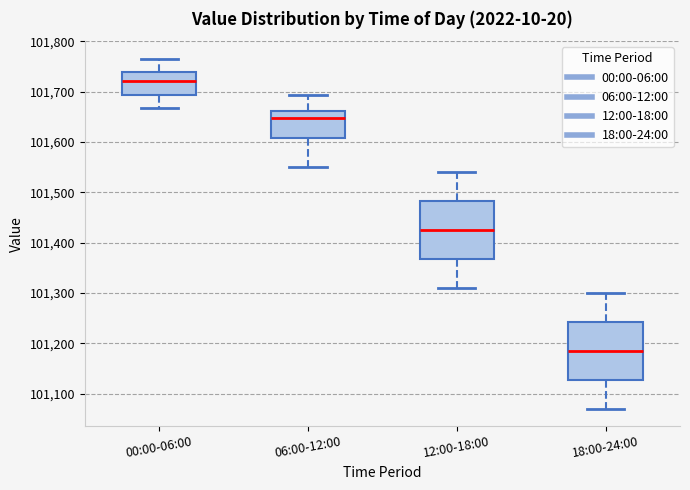

Where does the lower whisker of the box for 00:00-06:00 end on the y-axis? The values are not printed on the chart, so give them approximately, as read against the axis.

101670